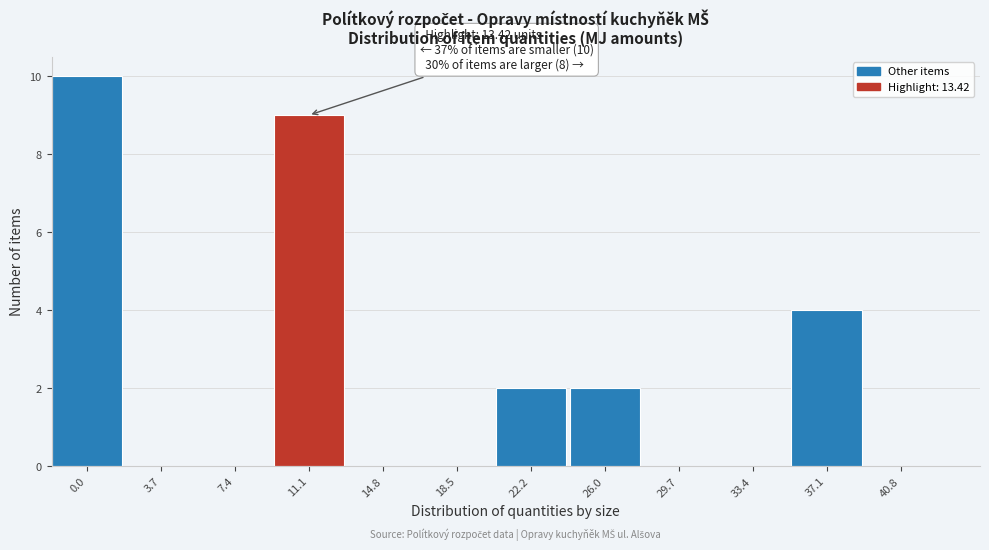

Reading right to left, extract all data points from this chart.

40.8=0	37.1=4	33.4=0	29.7=0	26.0=2	22.2=2	18.5=0	14.8=0	11.1=9	7.4=0	3.7=0	0.0=10